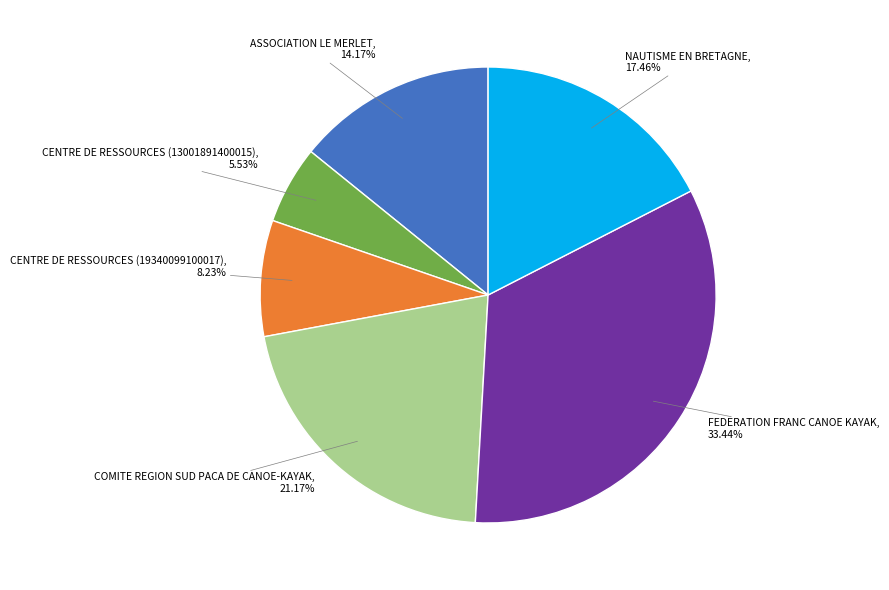

Count the number of slices in the pie.

6